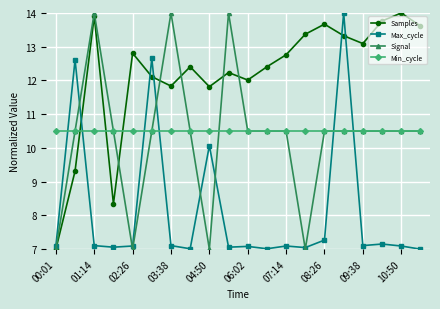

True or false: Signal has more than 2 points higher than both neighbors.

True